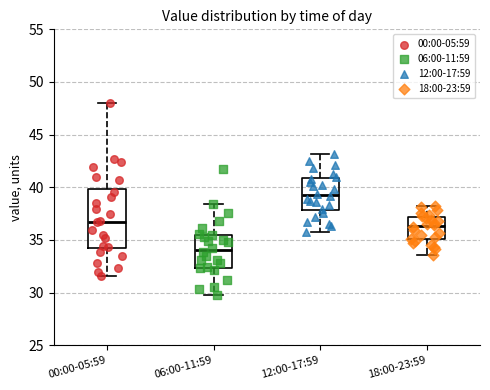

Which box is the tallest, from its lower edge to its upper edge?

00:00-05:59